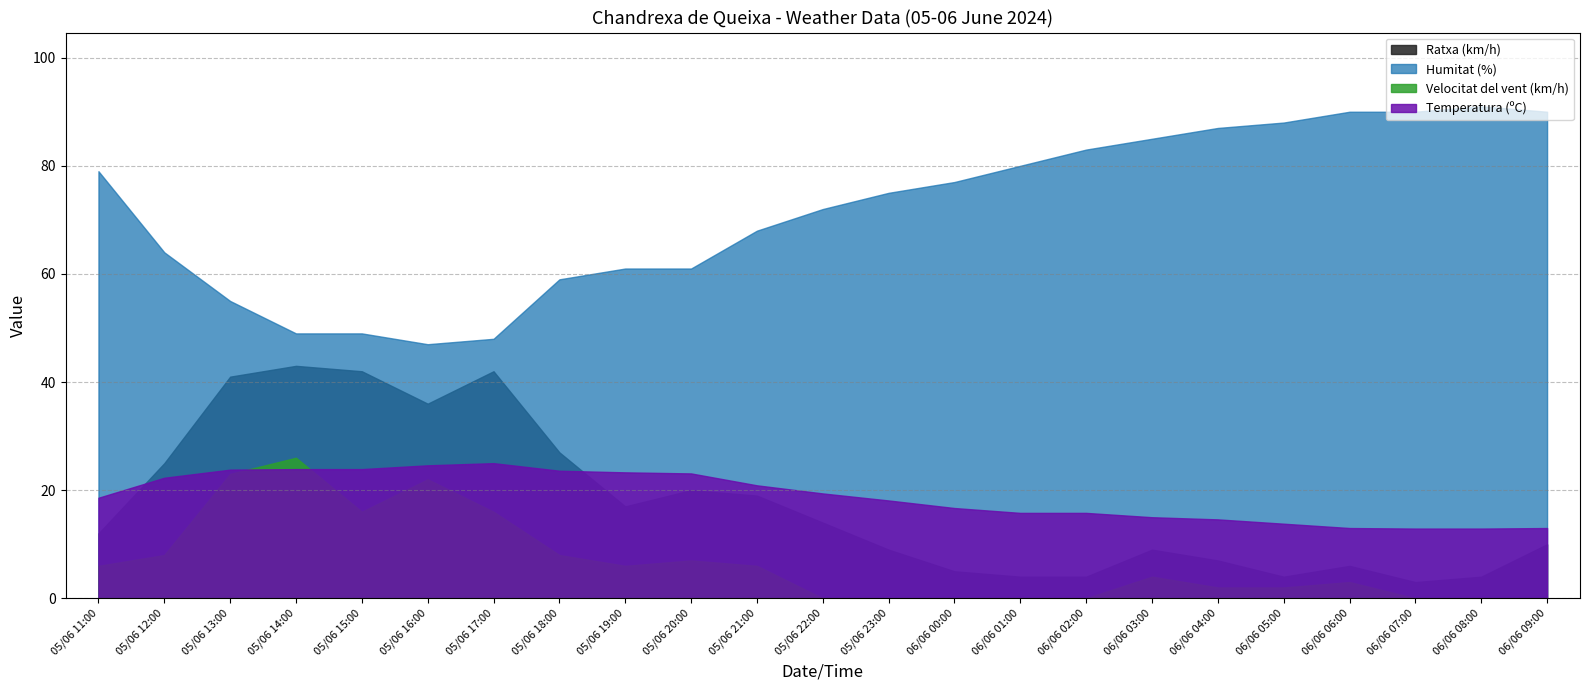

Reading left to right, extract all data points from this chart.

Temperatura (ºC): 18.6	22.3	23.8	23.9	23.9	24.6	25.0	23.6	23.3	23.1	20.9	19.4	18.1	16.7	15.8	15.8	15.0	14.6	13.8	13.0	12.9	12.9	13.0
Humitat (%): 79.0	64.0	55.0	49.0	49.0	47.0	48.0	59.0	61.0	61.0	68.0	72.0	75.0	77.0	80.0	83.0	85.0	87.0	88.0	90.0	90.0	91.0	90.0
Velocitat del vent (km/h): 6.0	8.0	23.0	26.0	16.0	22.0	16.0	8.0	6.0	7.0	6.0	0.0	0.0	0.0	0.0	0.0	4.0	2.0	2.0	3.0	0.0	0.0	0.0
Ratxa (km/h): 12.0	25.0	41.0	43.0	42.0	36.0	42.0	27.0	17.0	20.0	19.0	14.0	9.0	5.0	4.0	4.0	9.0	7.0	4.0	6.0	3.0	4.0	10.0